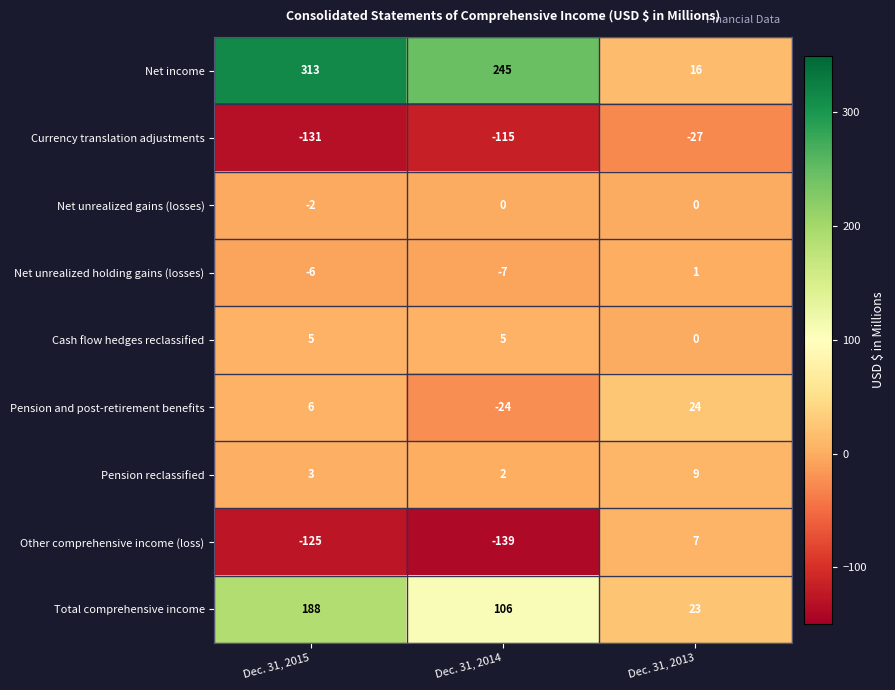

What is the sum of the Net unrealized holding gains (losses) values at Dec. 31, 2015 and Dec. 31, 2013?

-5